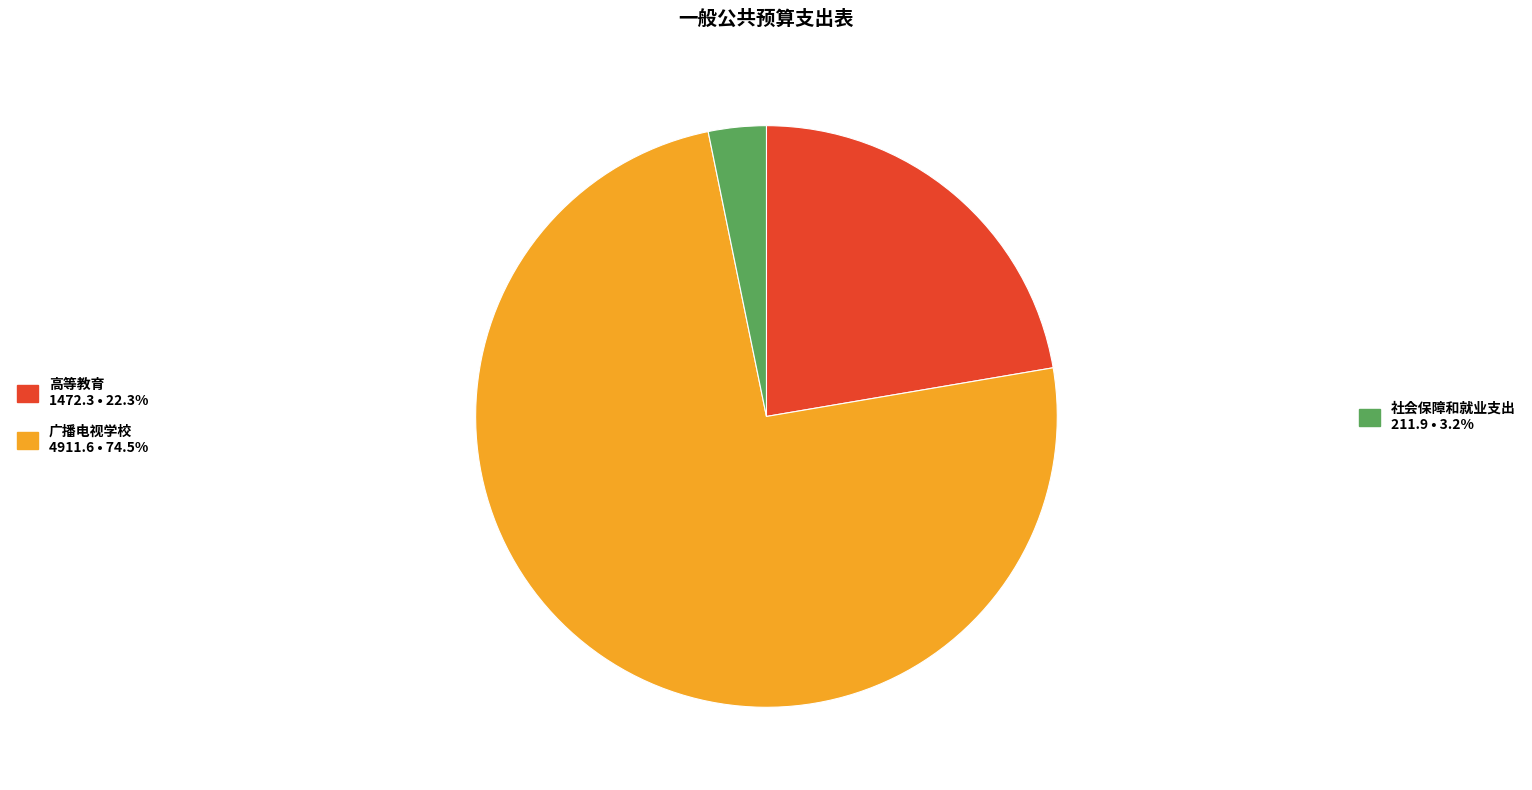

Is there a majority slice in this chart?

Yes